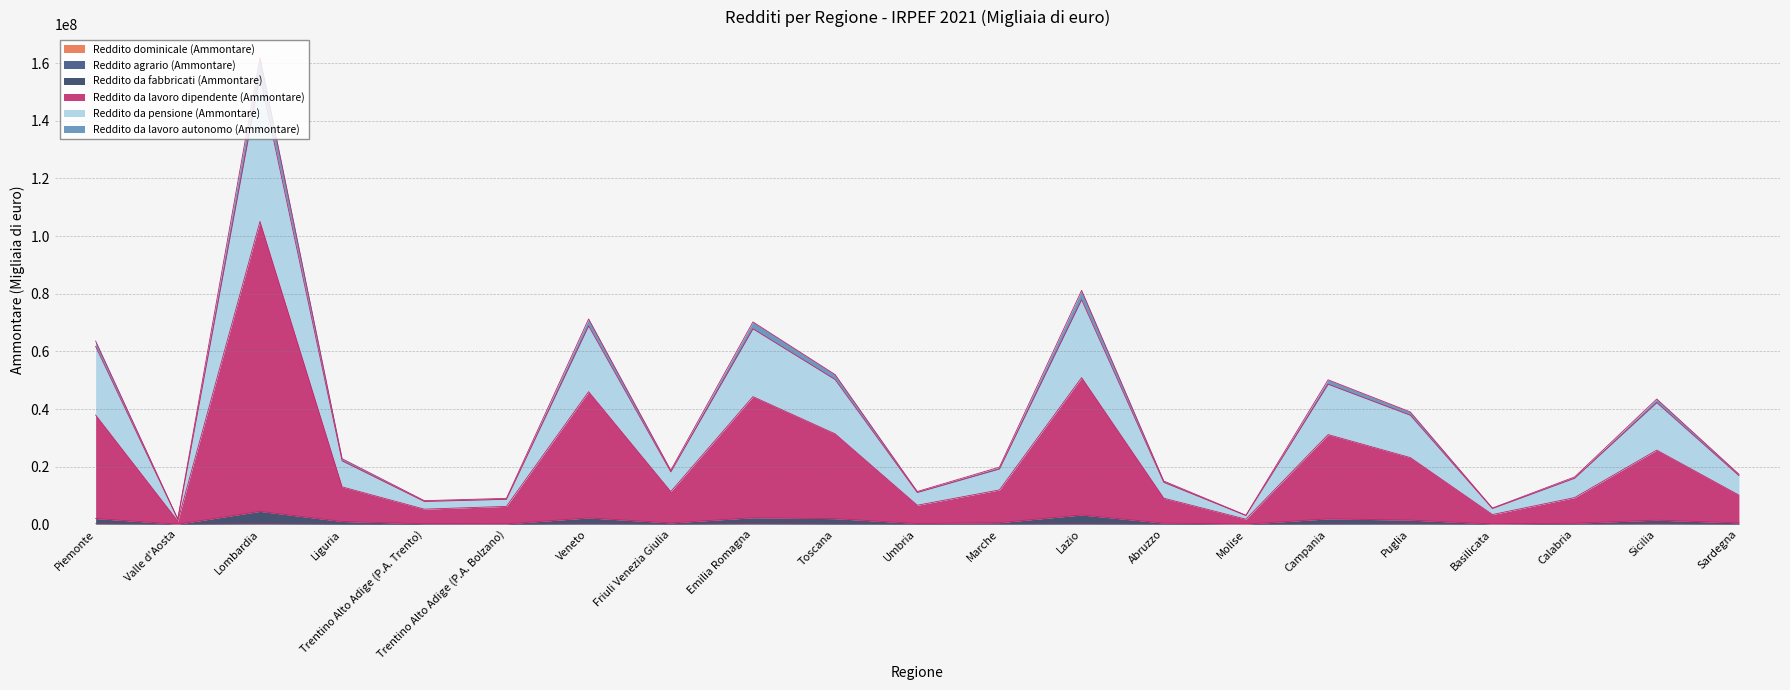

Is it true that Reddito da lavoro dipendente (Ammontare) equals 44311629 at Emilia Romagna?

True